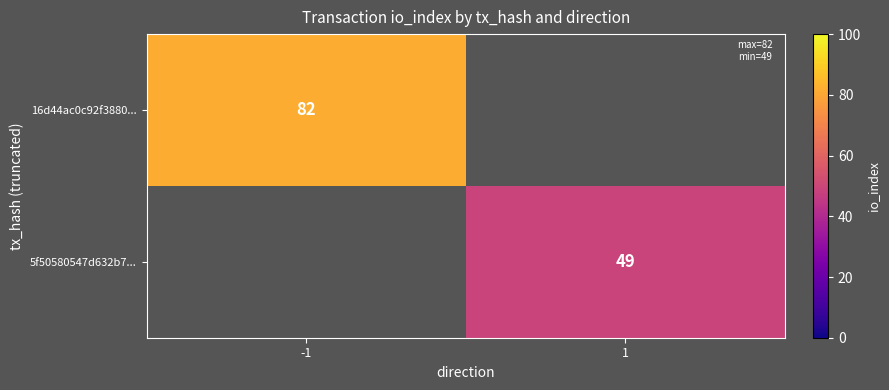

Is the value of 5f50580547d632b7... at 1 greater than the value of 16d44ac0c92f3880... at -1?

No